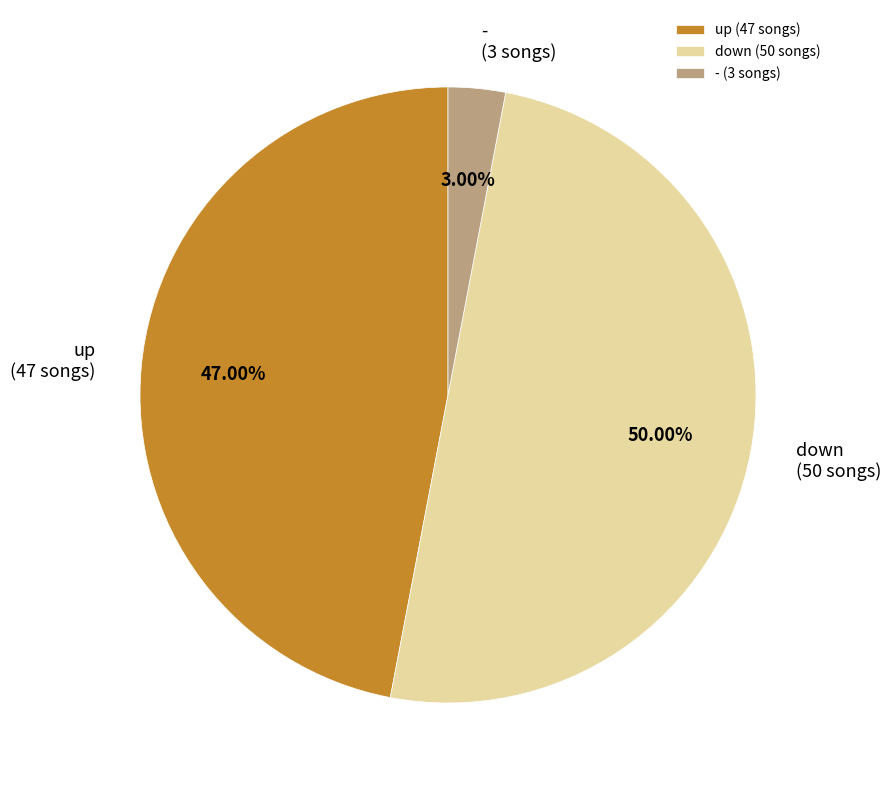

Is - the majority of the pie?

No